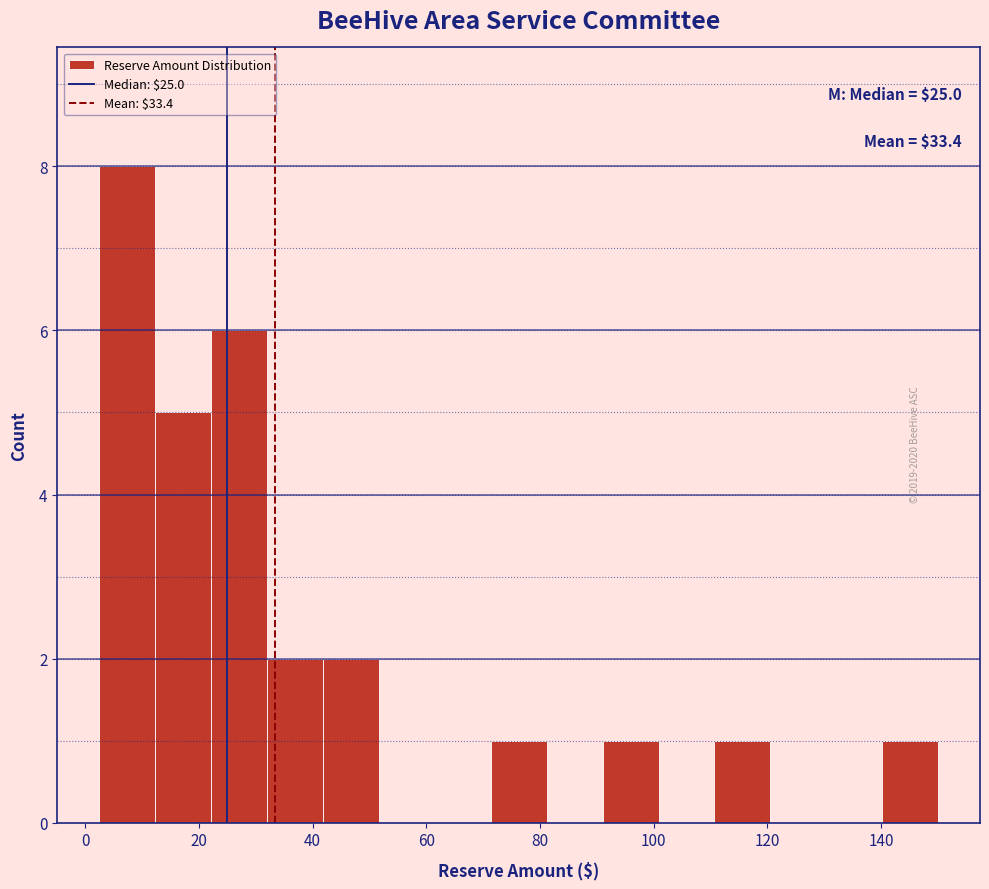

Which range on the x-axis has the tallest bar?

2 to 12